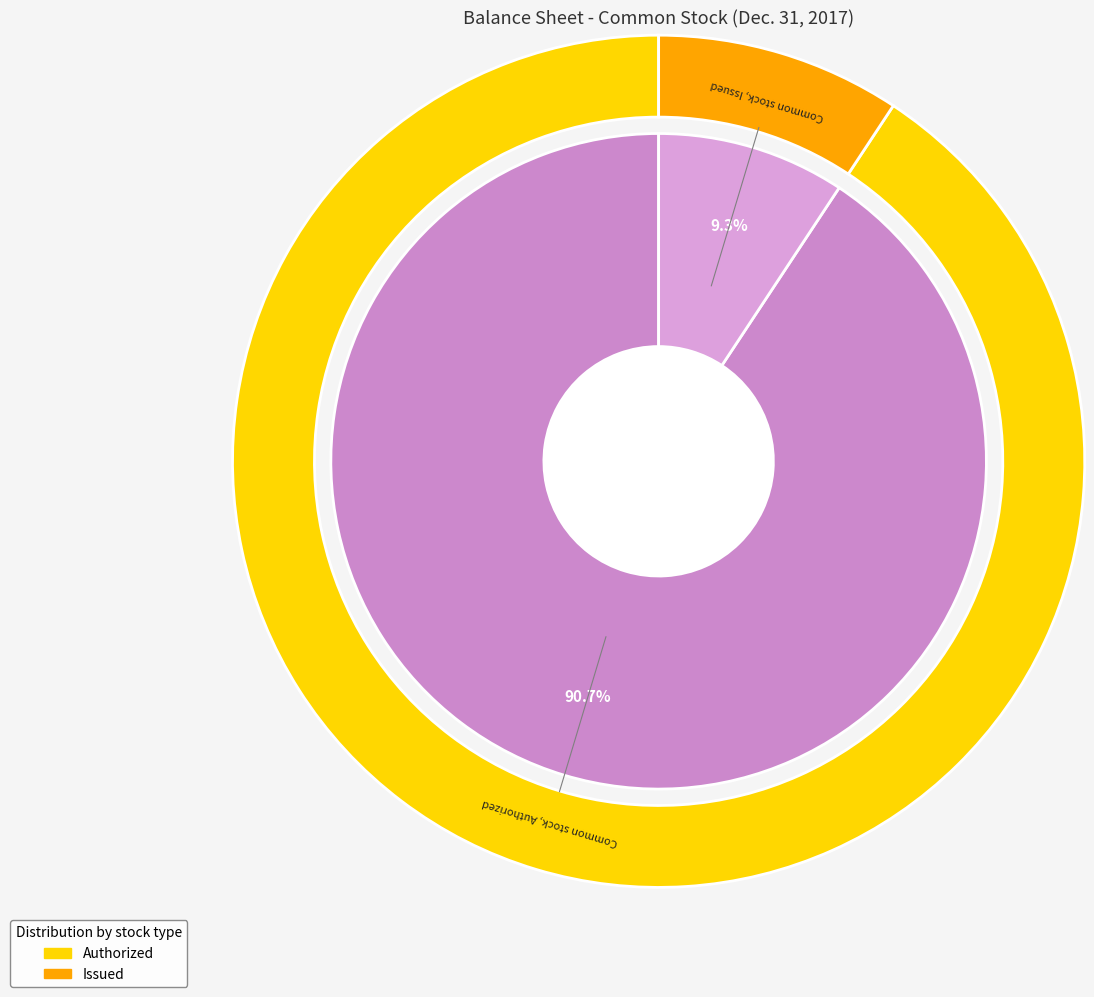

Is it true that Common stock, Issued is 9% of the pie?

True